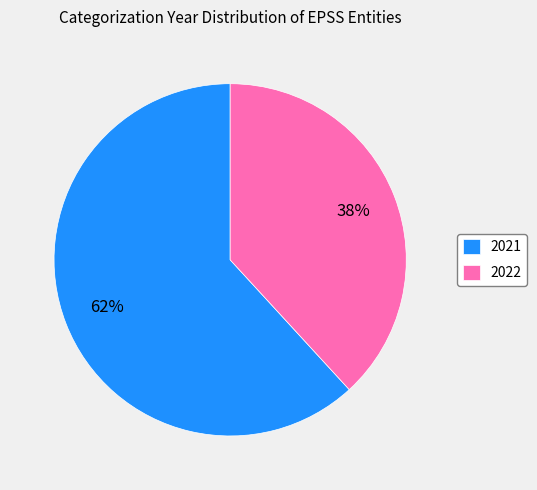

To the nearest percent, what portion does 2021 represent?

62%